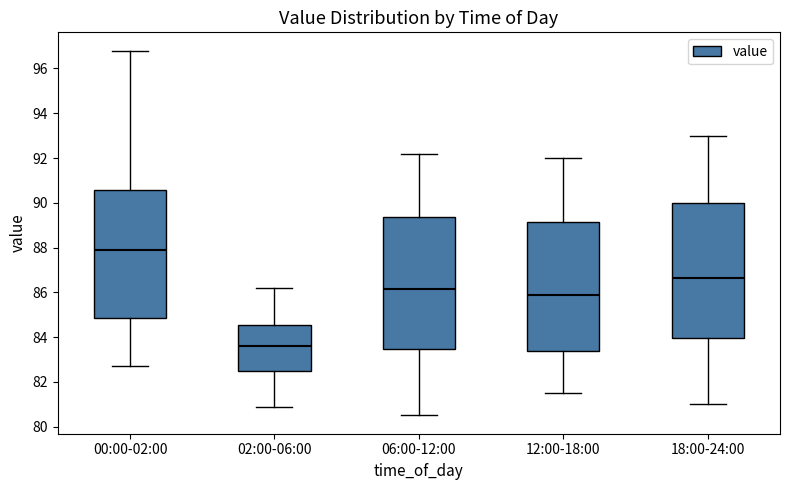

Reading left to right, read every box against the y-axis: the position of its median line, the range the box covers, and the ends of its whiskers. The values are not printed on the chart, so give them approximately, as read against the axis.

00:00-02:00: median 88.0, box 84.8 to 90.6, whiskers 82.8 to 96.8
02:00-06:00: median 83.6, box 82.6 to 84.6, whiskers 81.0 to 86.2
06:00-12:00: median 86.2, box 83.4 to 89.4, whiskers 80.6 to 92.2
12:00-18:00: median 86.0, box 83.4 to 89.2, whiskers 81.6 to 92.0
18:00-24:00: median 86.6, box 84.0 to 90.0, whiskers 81.0 to 93.0